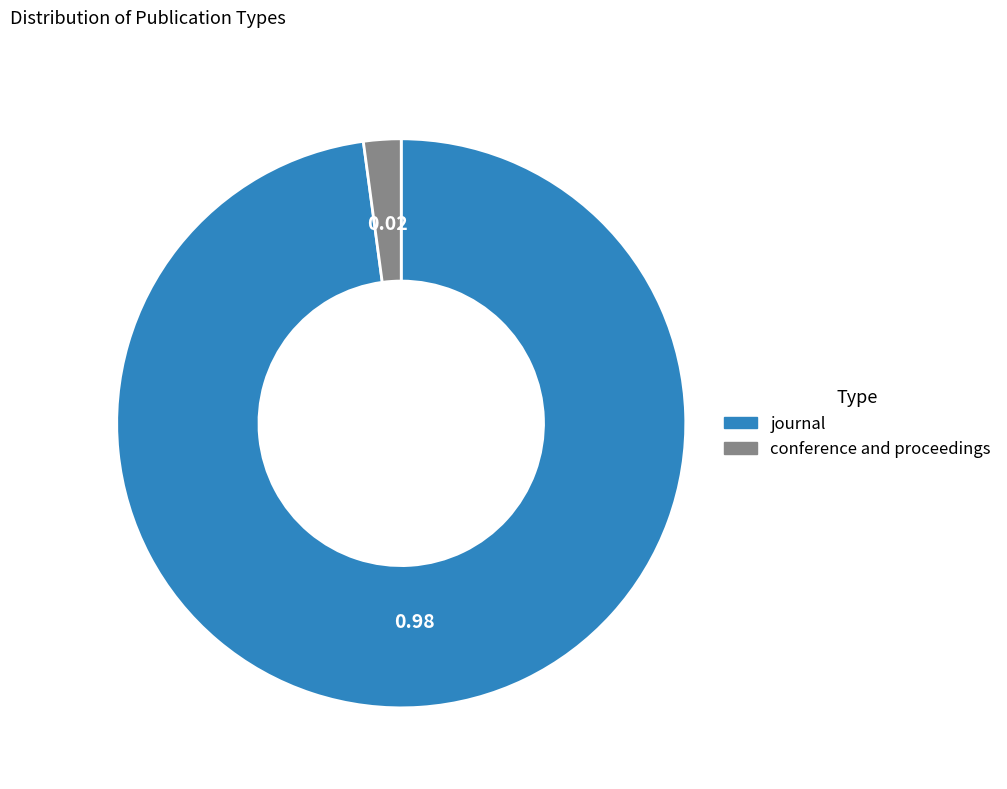

Which slice is the largest?

journal